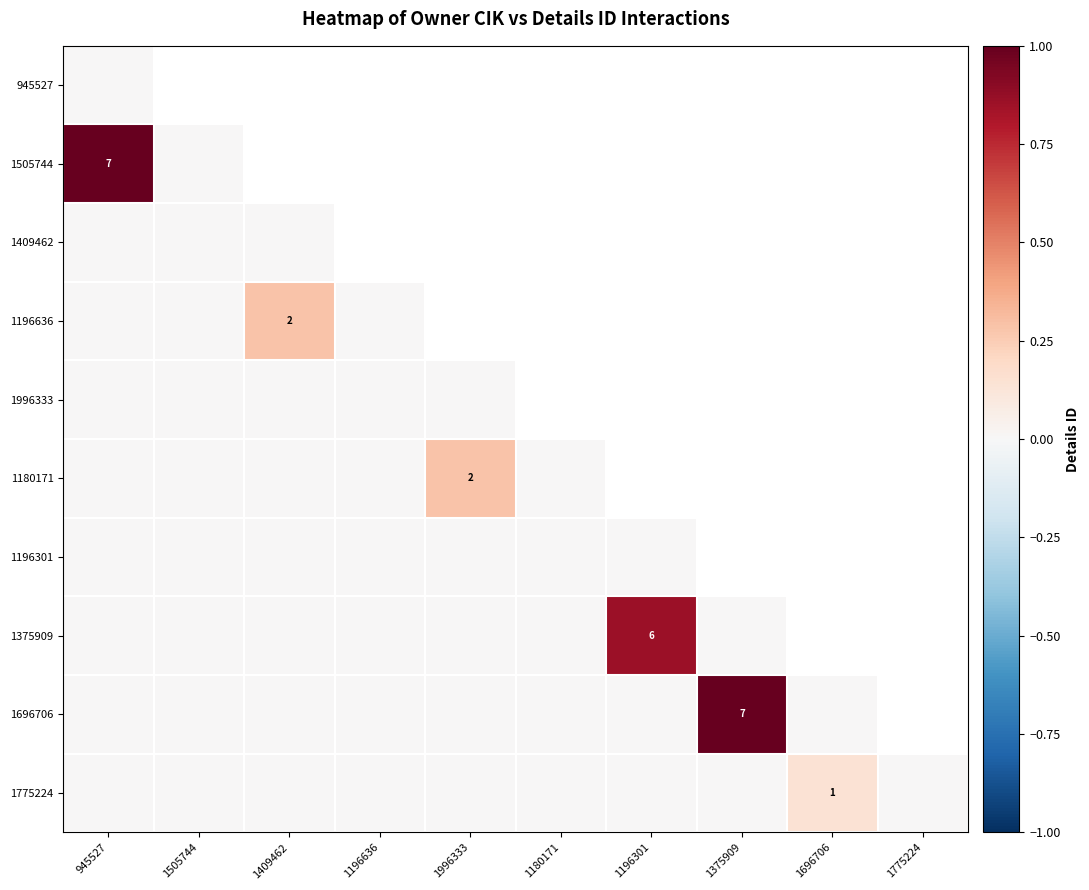

Count the number of categories in the chart.

10